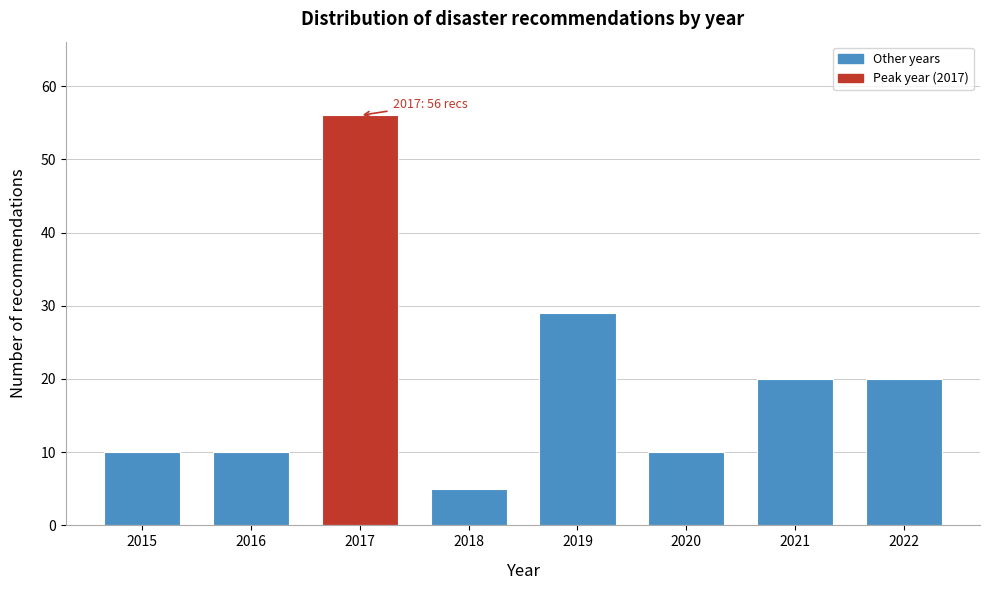

Reading right to left, extract all data points from this chart.

2022=20	2021=20	2020=10	2019=29	2018=5	2017=56	2016=10	2015=10